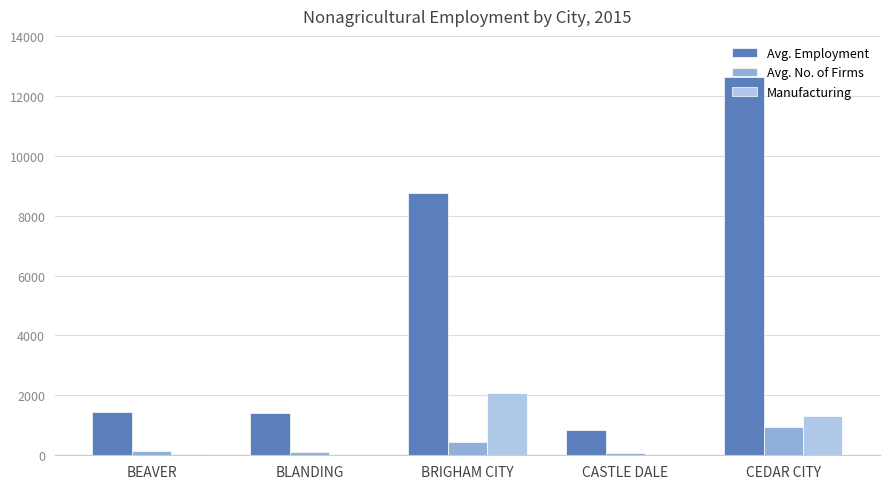

Which series has the largest range (max minus min)?

Avg. Employment